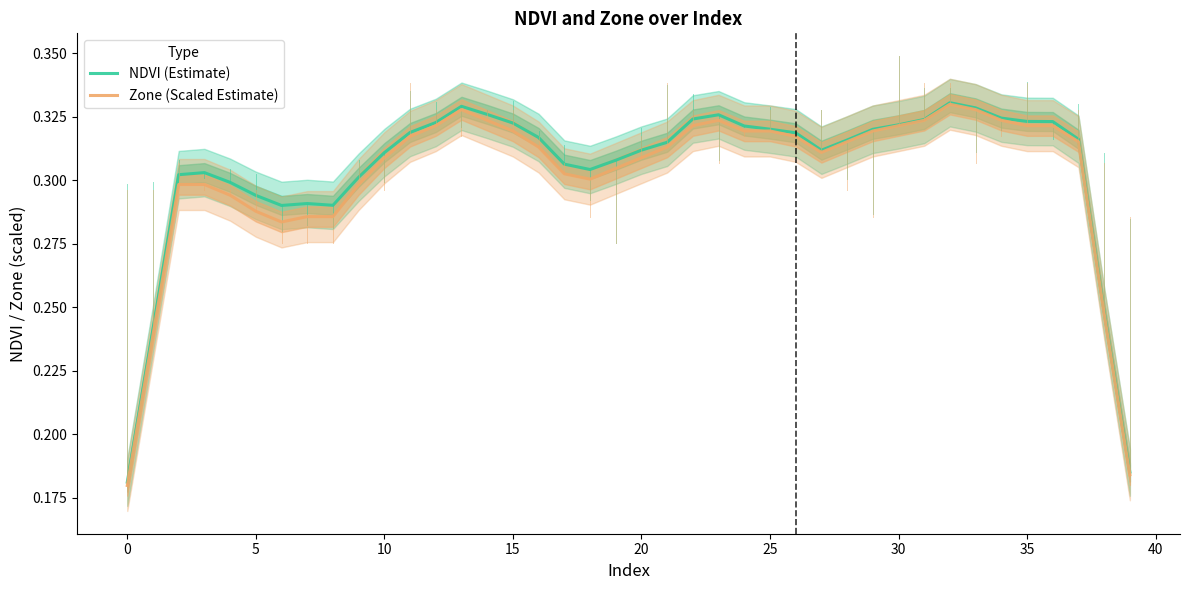

How many categories are shown in the chart?

40